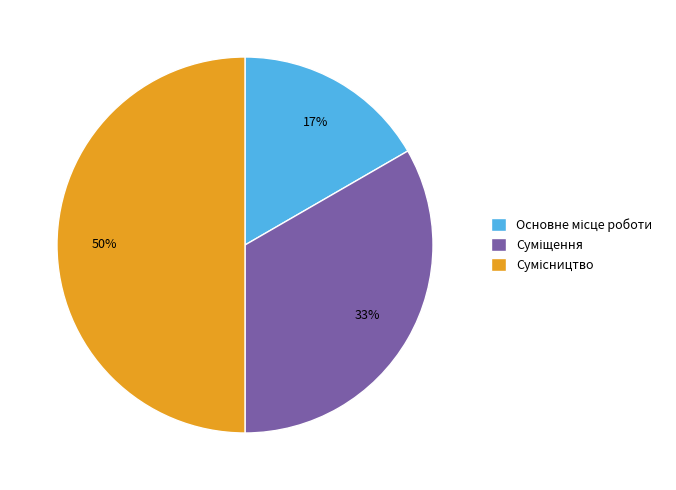

To the nearest percent, what is the difference between the largest and smallest slice percentages?

33%